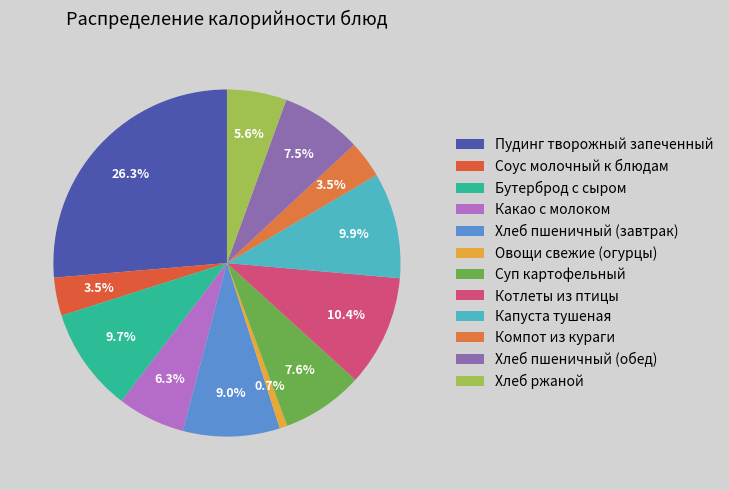

What percentage is NOT represented by Хлеб пшеничный (обед)?

92.5%